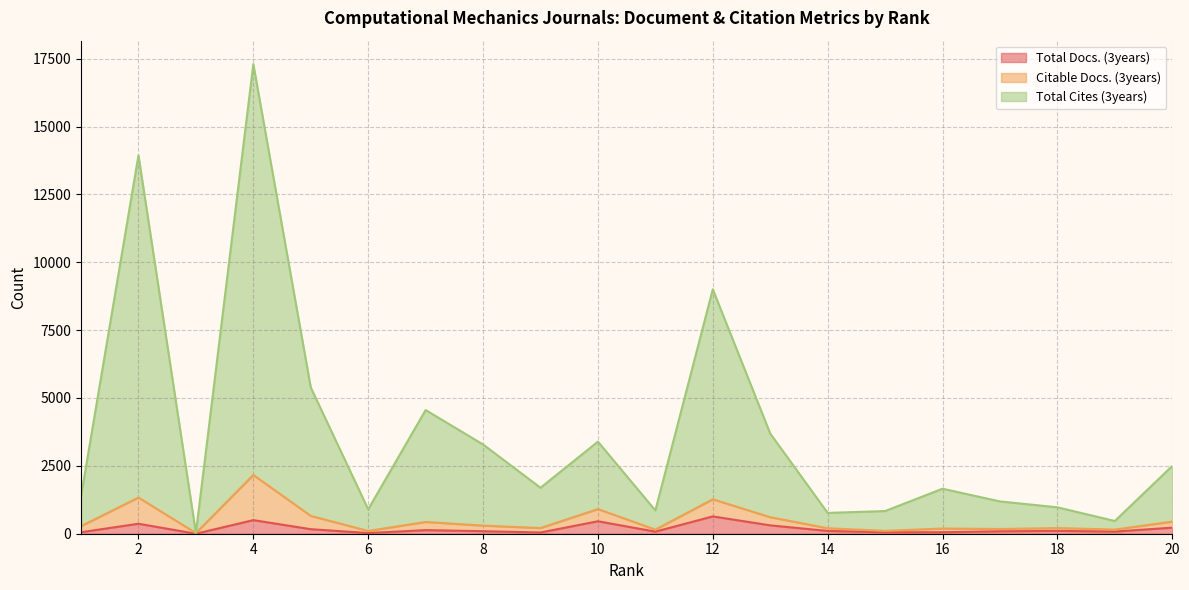

What is the value of the Total Cites (3years) point at the 8th from the left?

3288